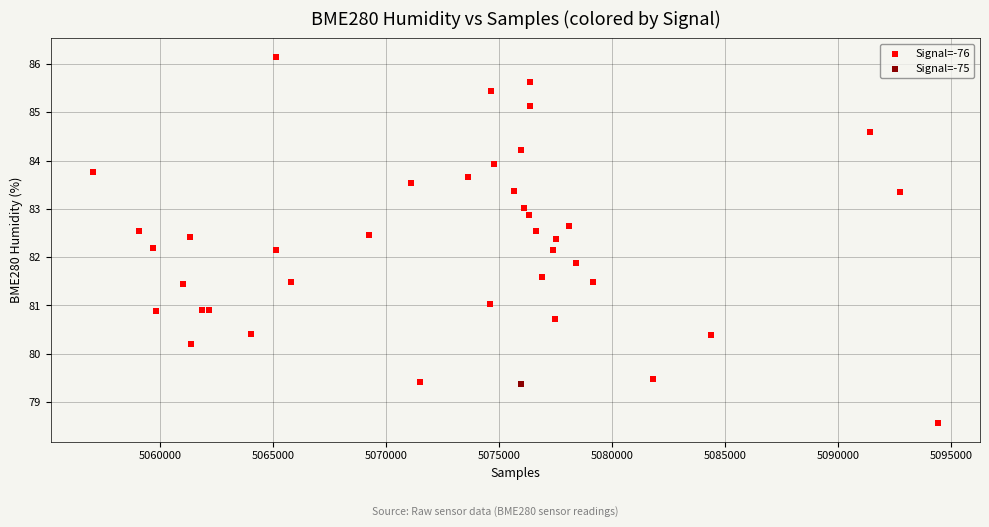

What are all the series names shown in the legend?

Signal=-76, Signal=-75